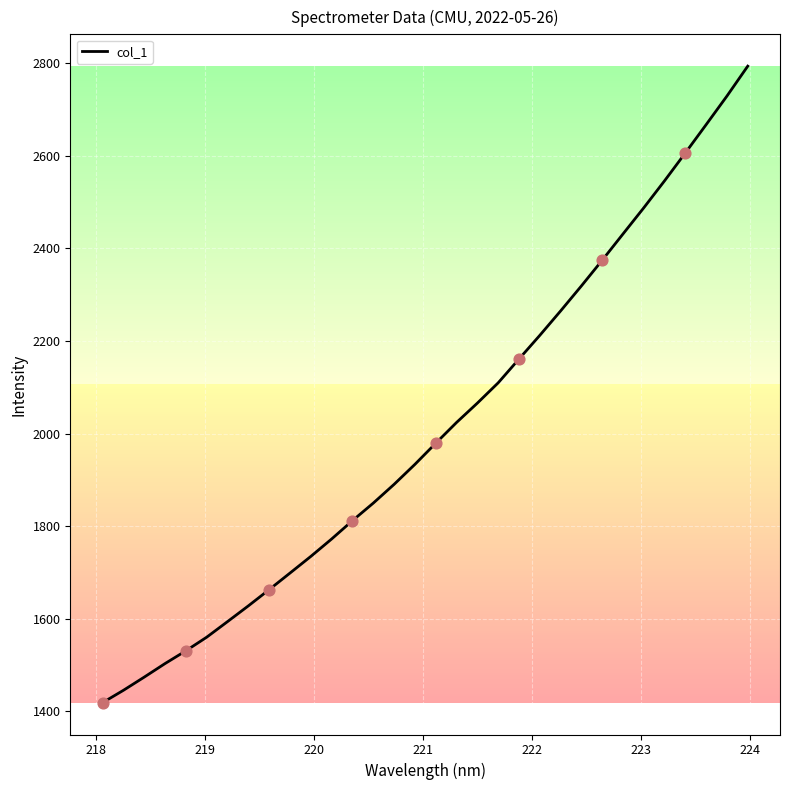

What is the smallest value displayed?

1418.5